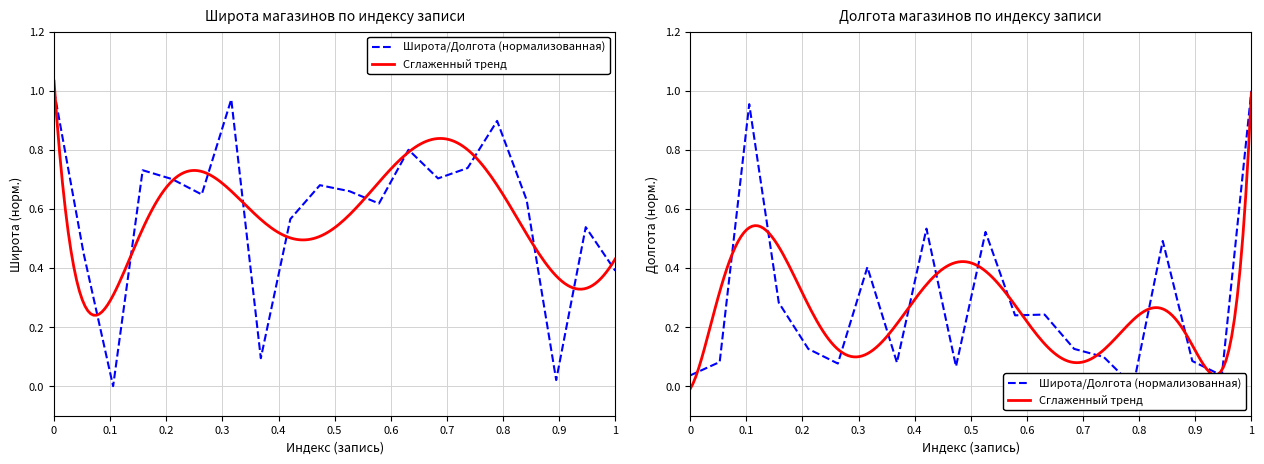

Is it true that Долгота equals 0.1 at 2?

False